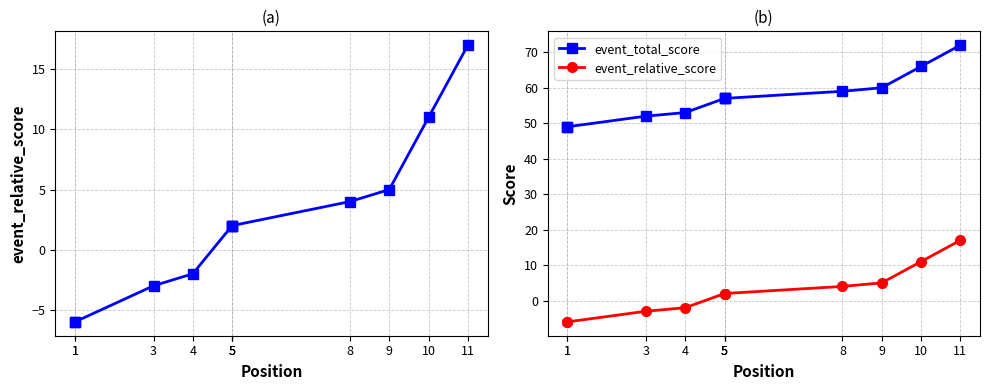

How many lines are shown in the chart?

2